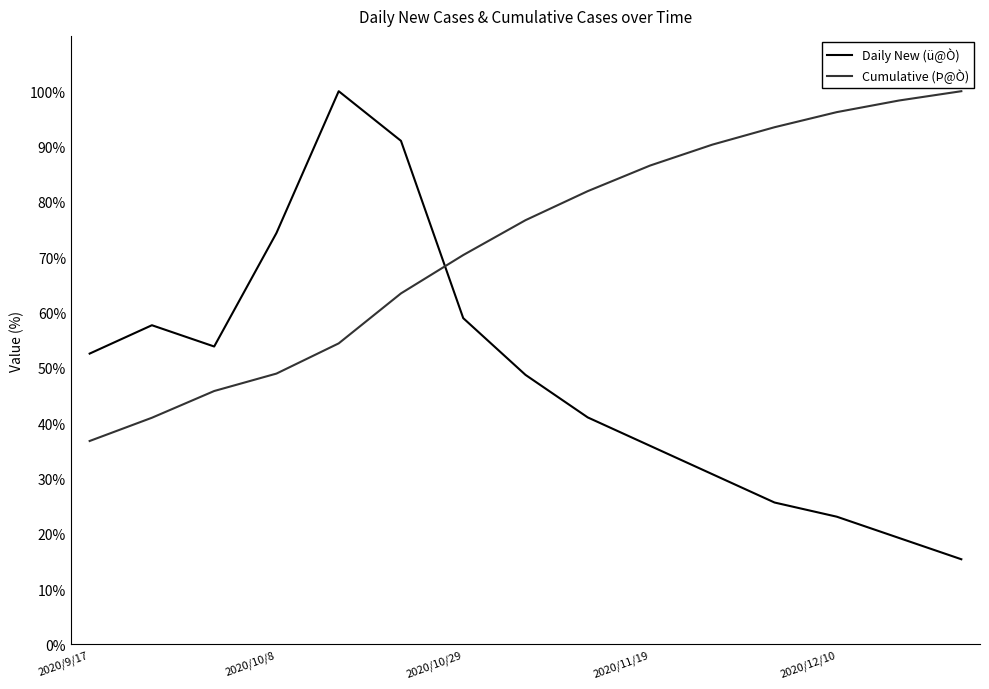

Which series ends up on top after the final intersection of Daily New (ü@Ò) and Cumulative (Þ@Ò)?

Cumulative (Þ@Ò)